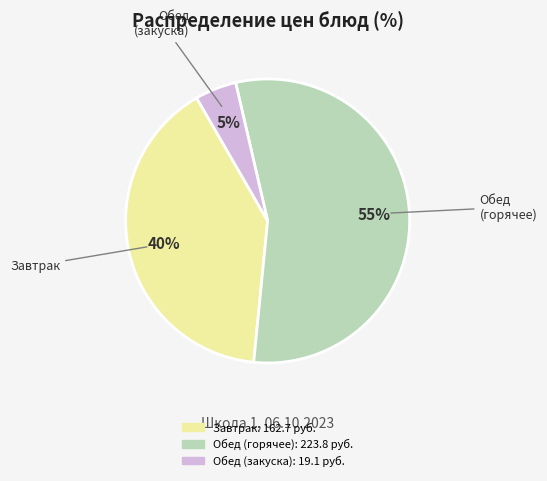

To the nearest percent, what is the average slice percentage?

33%